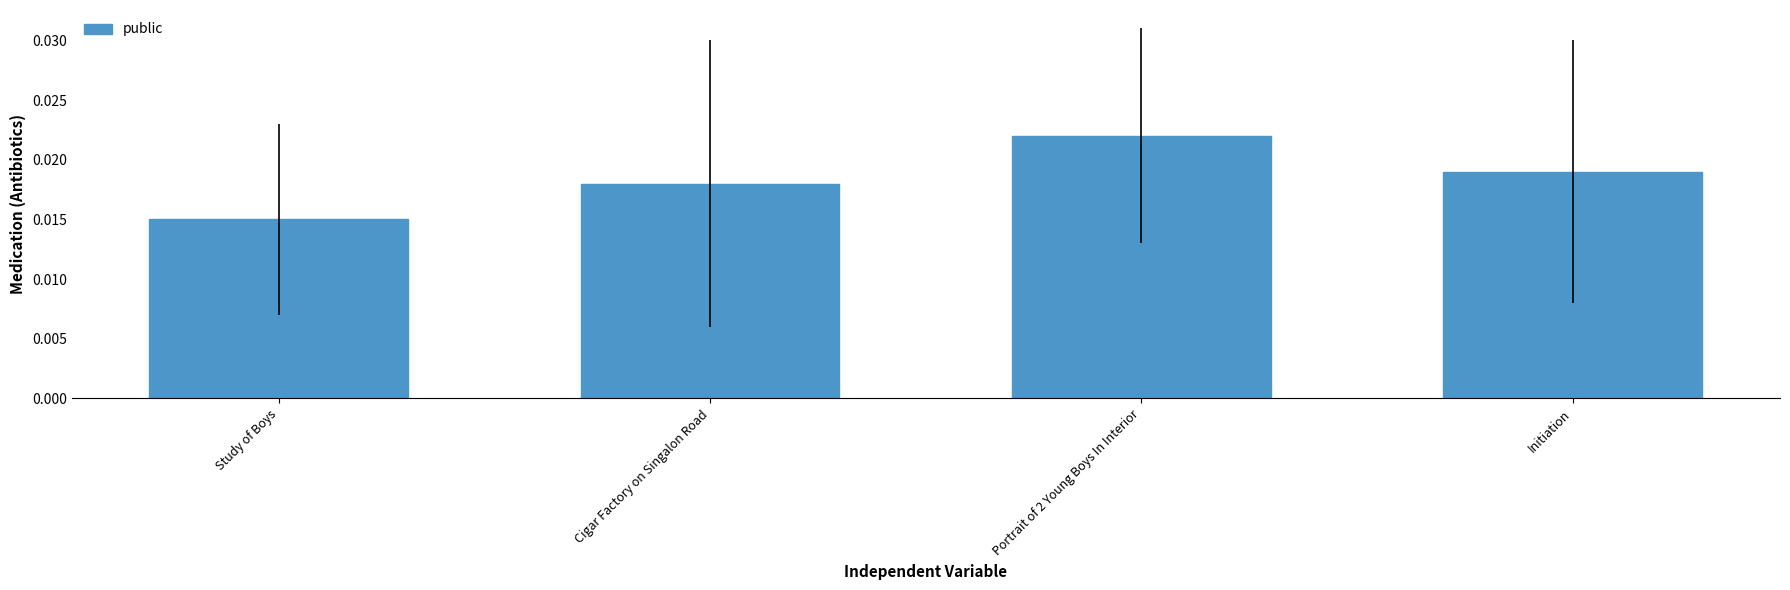

Between Portrait of 2 Young Boys In Interior and Cigar Factory on Singalon Road, which is larger?

Portrait of 2 Young Boys In Interior